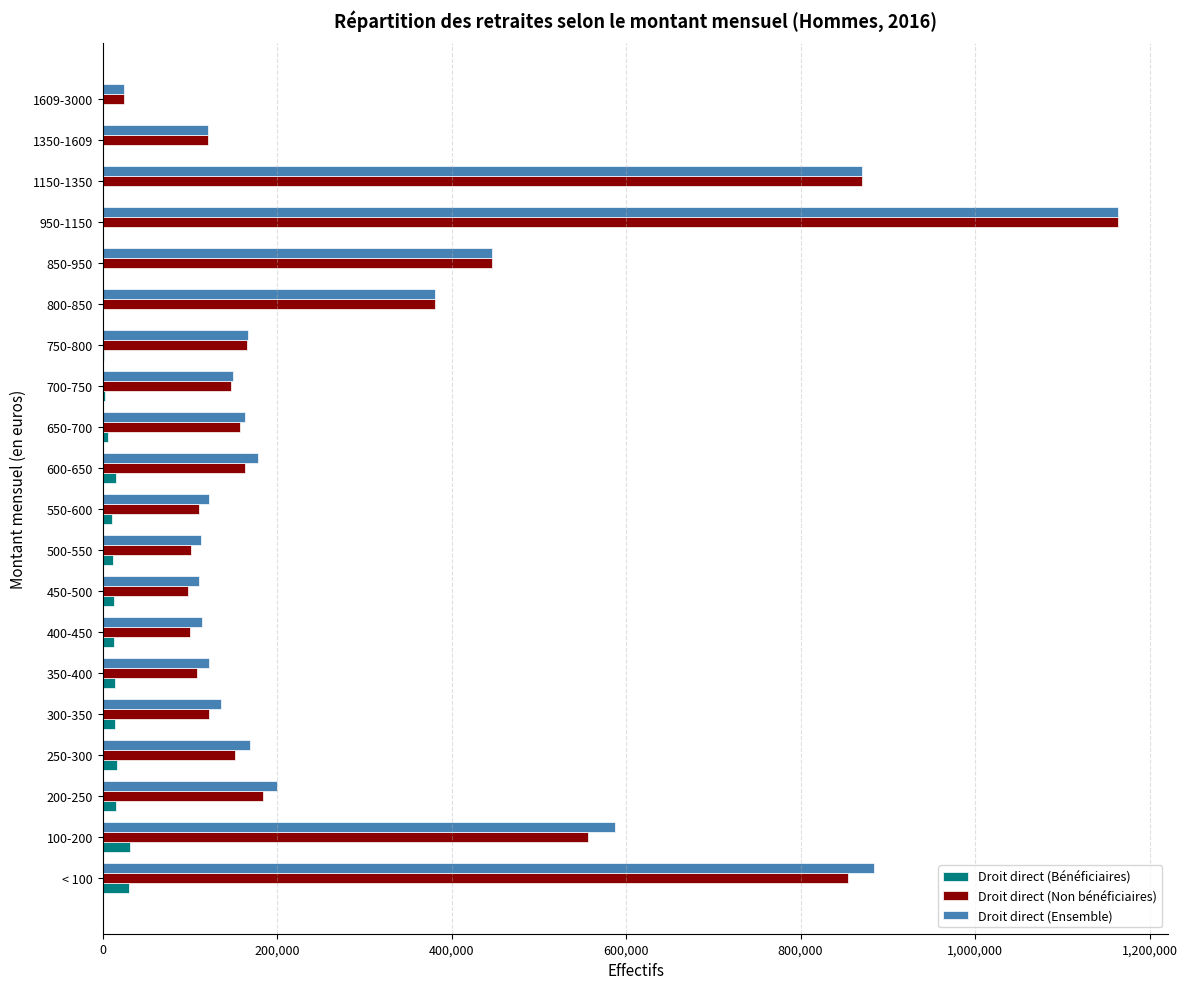

How many distinct data groups are displayed?

3